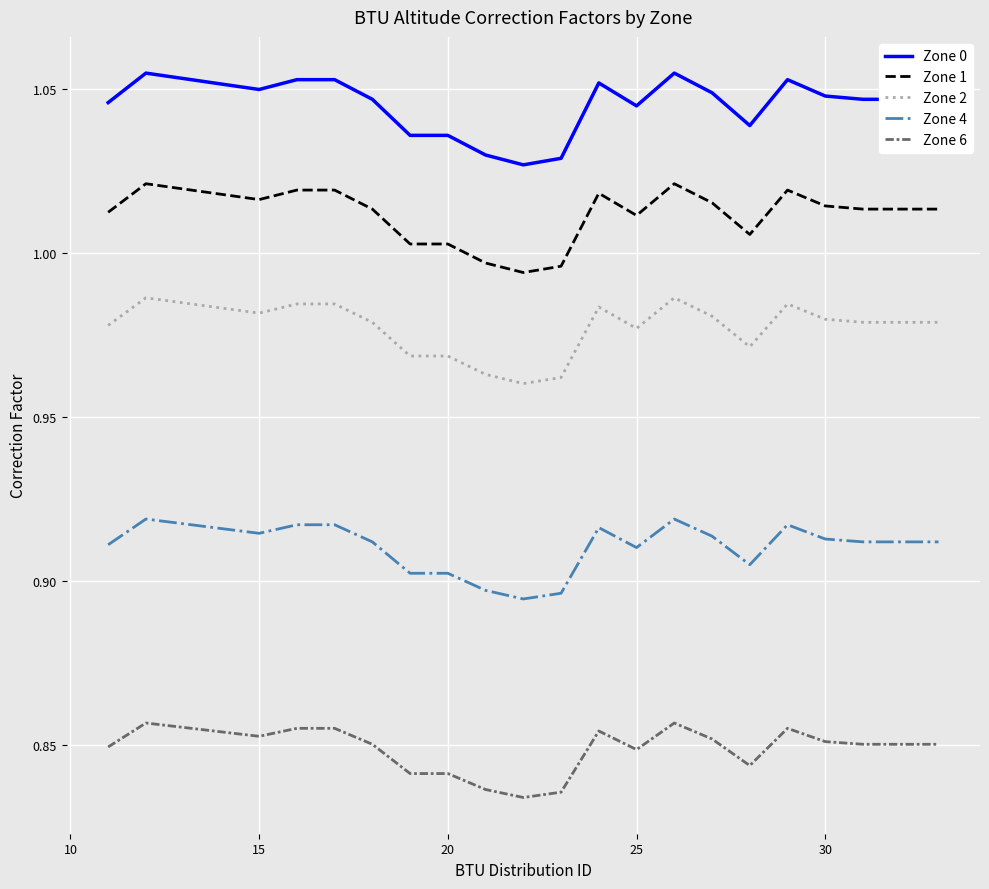

Count the Zone 1 values in the range 1 to 2.

17